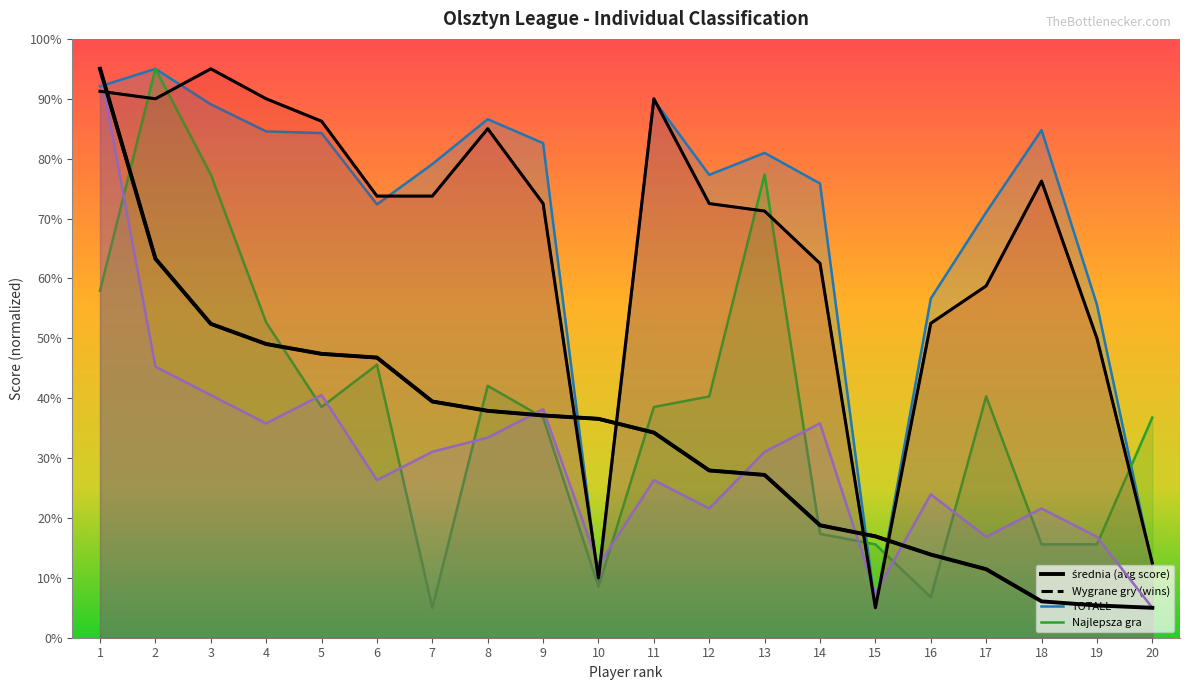

The średnia series shows 5.0 at 20. True or false?

True